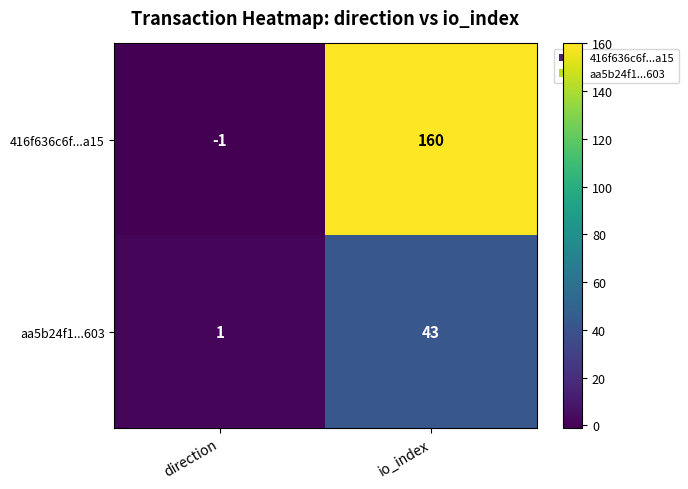

Reading right to left, what are all the values shown in this chart?

416f636c6f...a15: 160	-1
aa5b24f1...603: 43	1